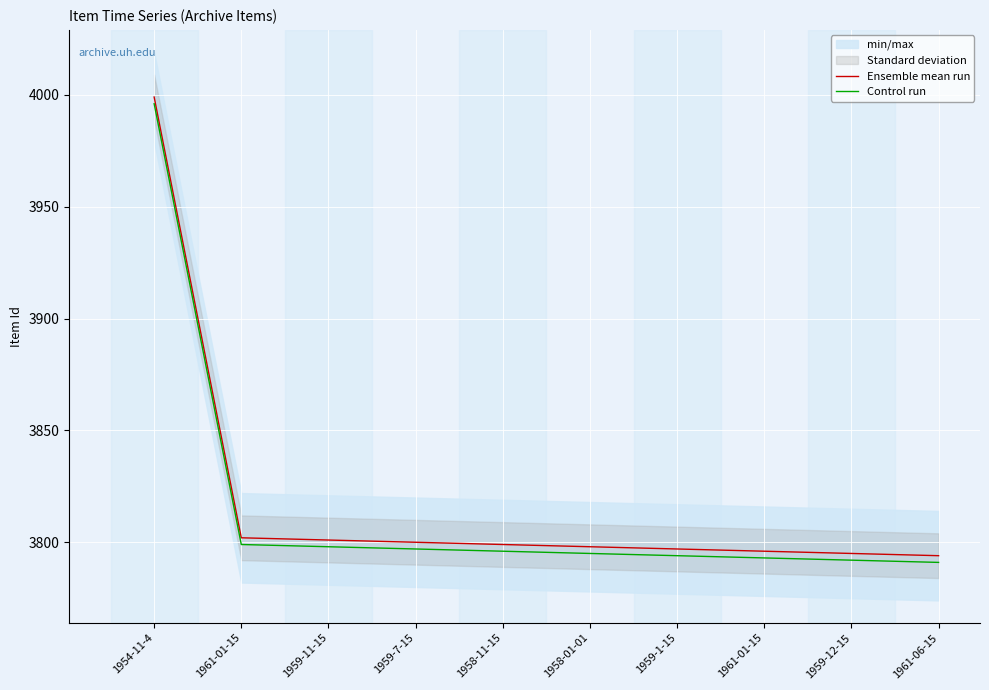

Count the number of data series in this chart.

2